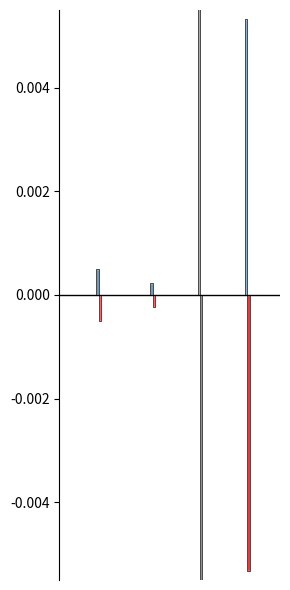

Which series has the largest total across all categories?

Informacion Cuentas Web